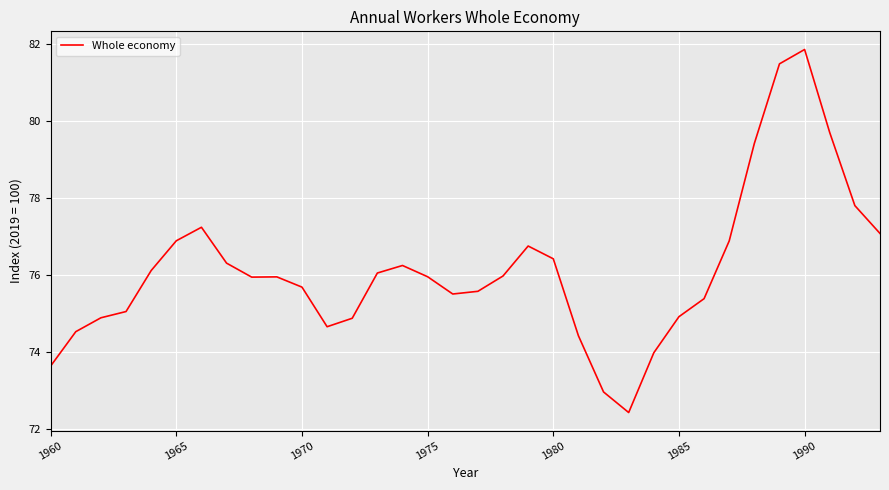

What is the maximum value shown in the chart?

81.9